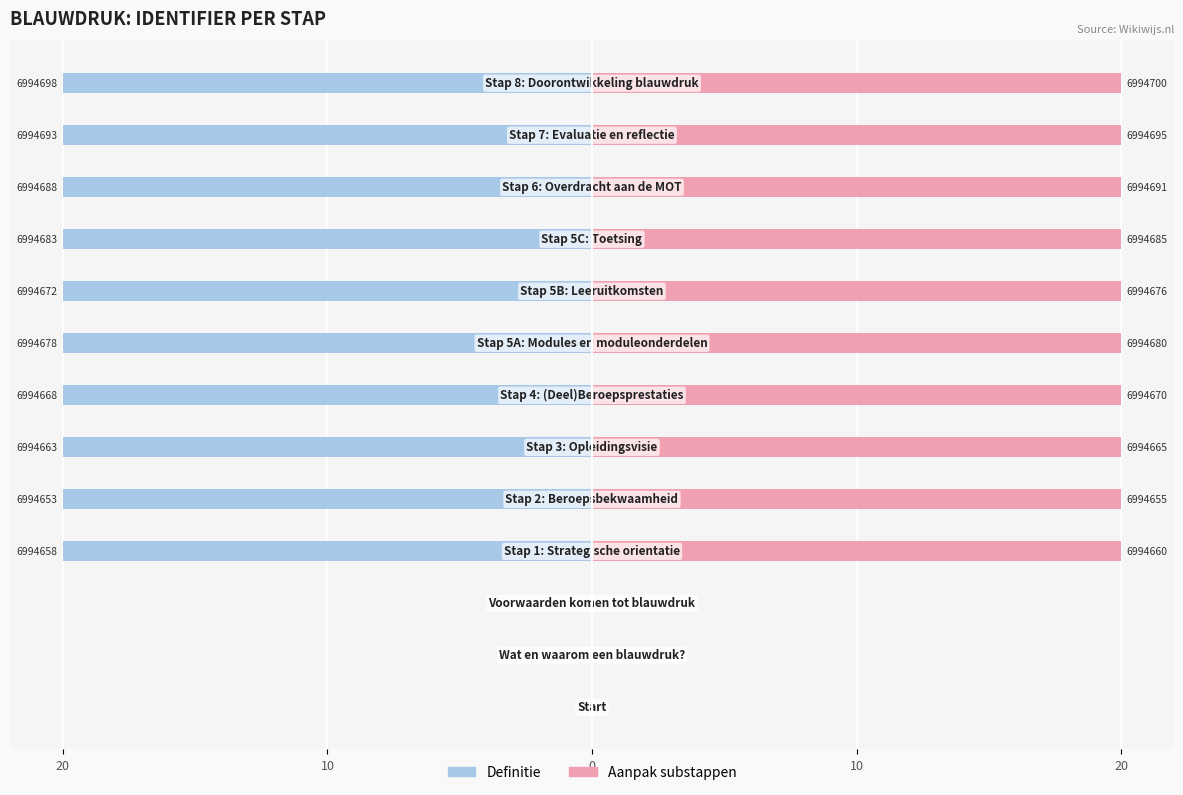

Is the value of Aanpak substappen at 5 greater than the value of Definitie at 10?

Yes